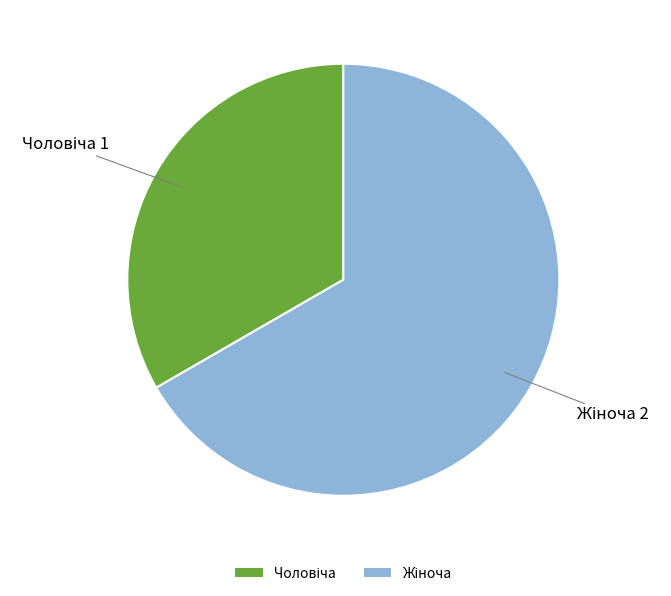

Does any single category account for the majority?

Yes